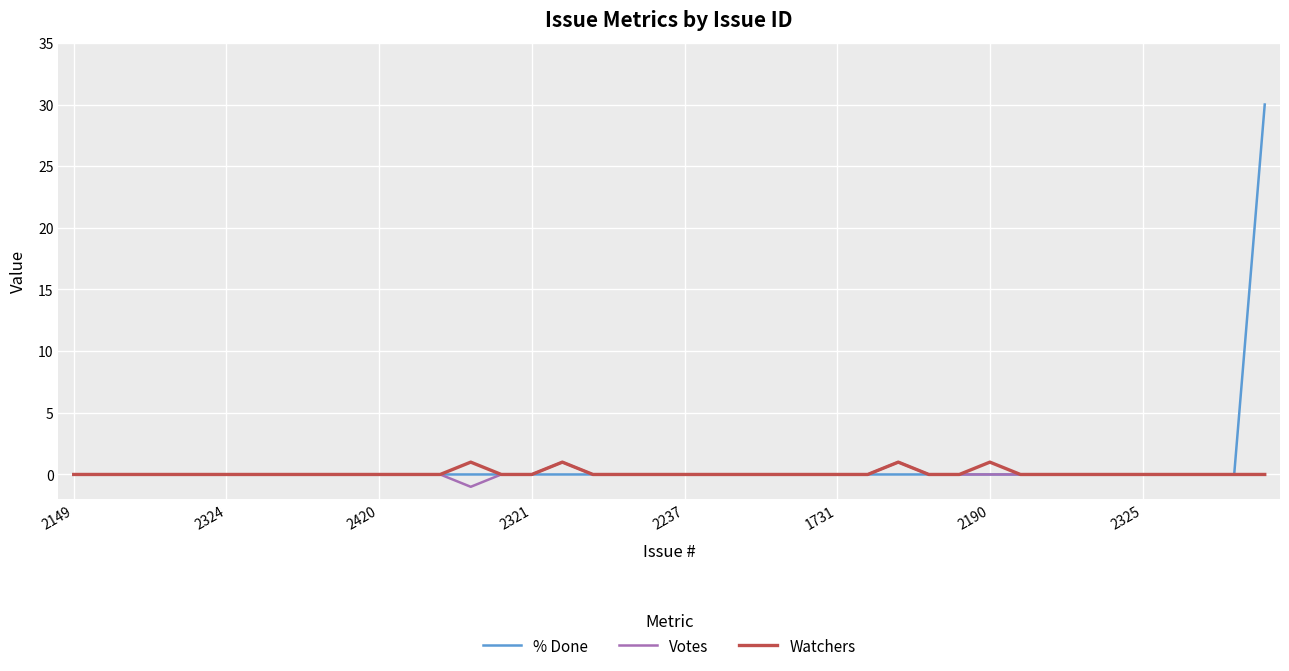

What is the maximum value shown in the chart?

30